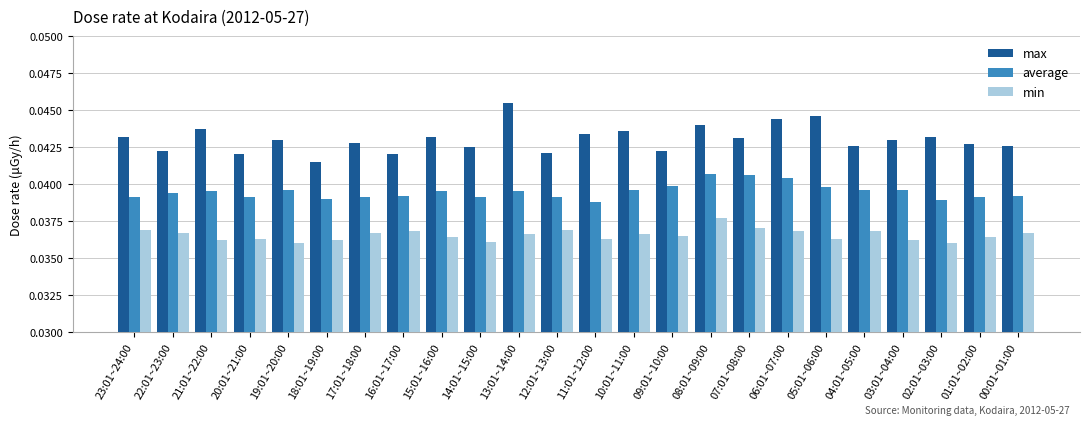

What is the total value across all series at 22:01~23:00?

0.1